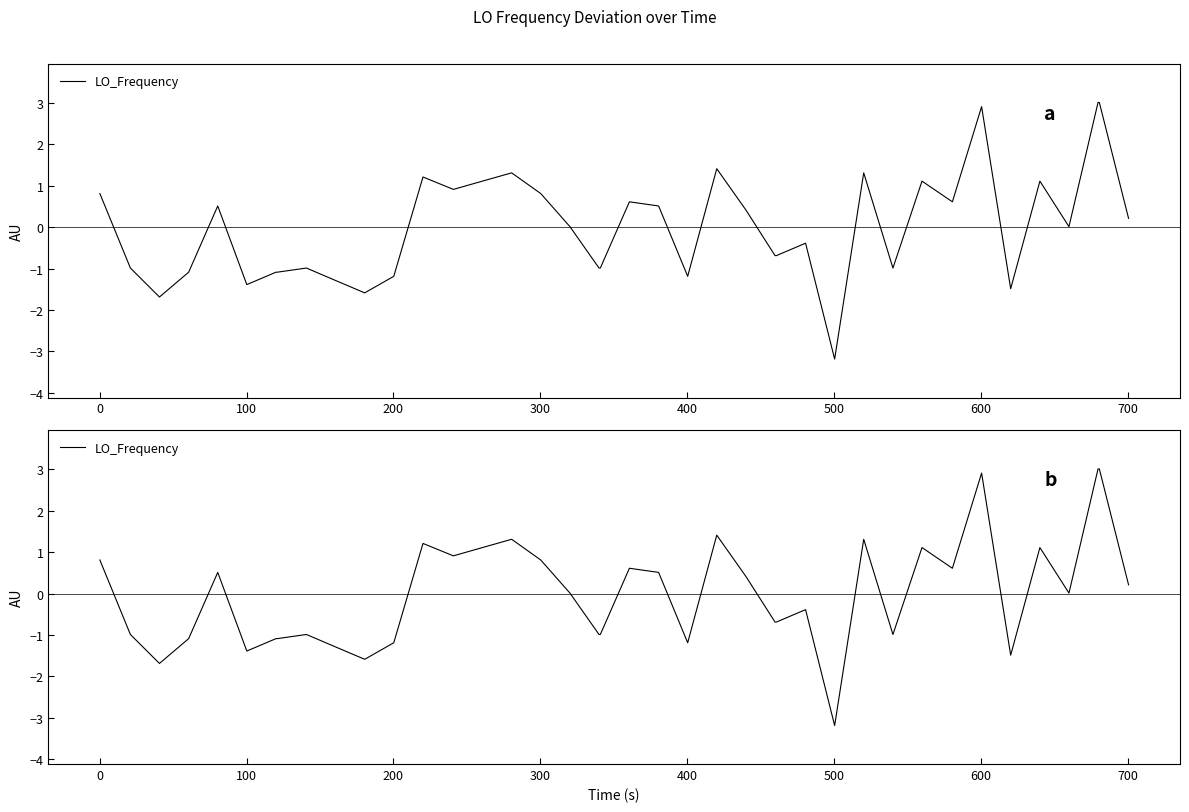

Does the chart display data point markers on the line(s)?

No